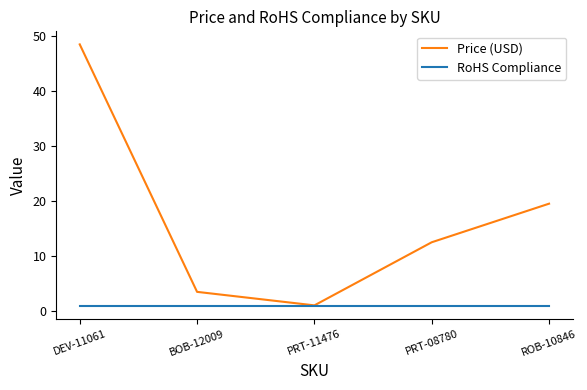

What is the minimum value shown in the chart?

1.0